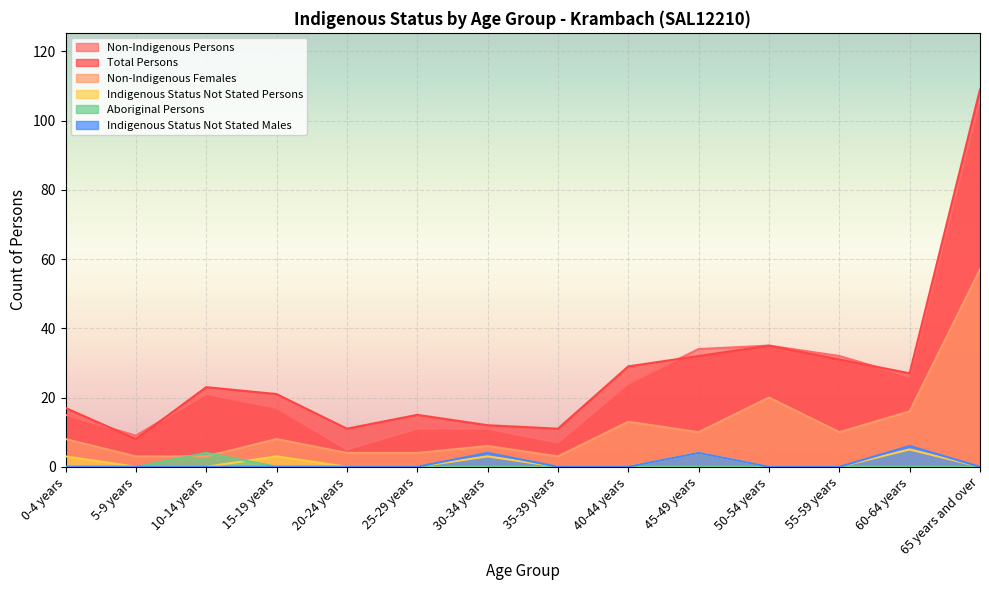

The value of Non-Indigenous Females at 65 years and over is 15. True or false?

False